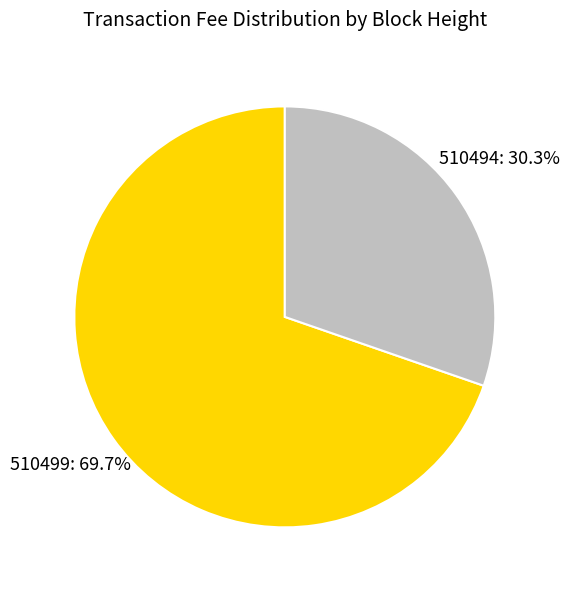

To the nearest percent, what is the combined percentage of 510494 and 510499?

100%